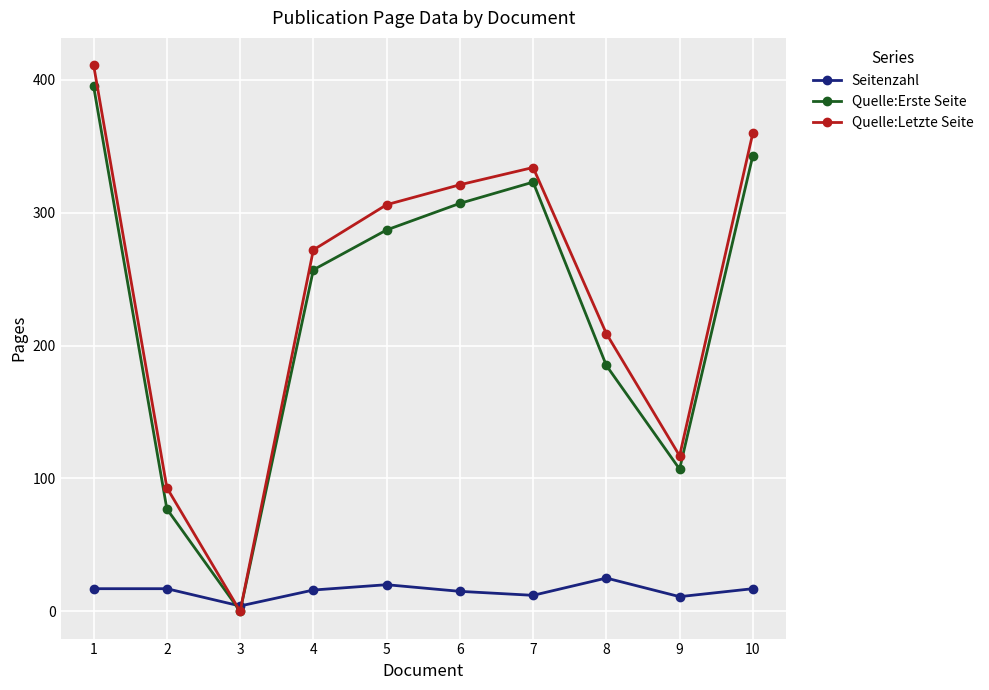

What is the average value of the Quelle:Letzte Seite series?

242